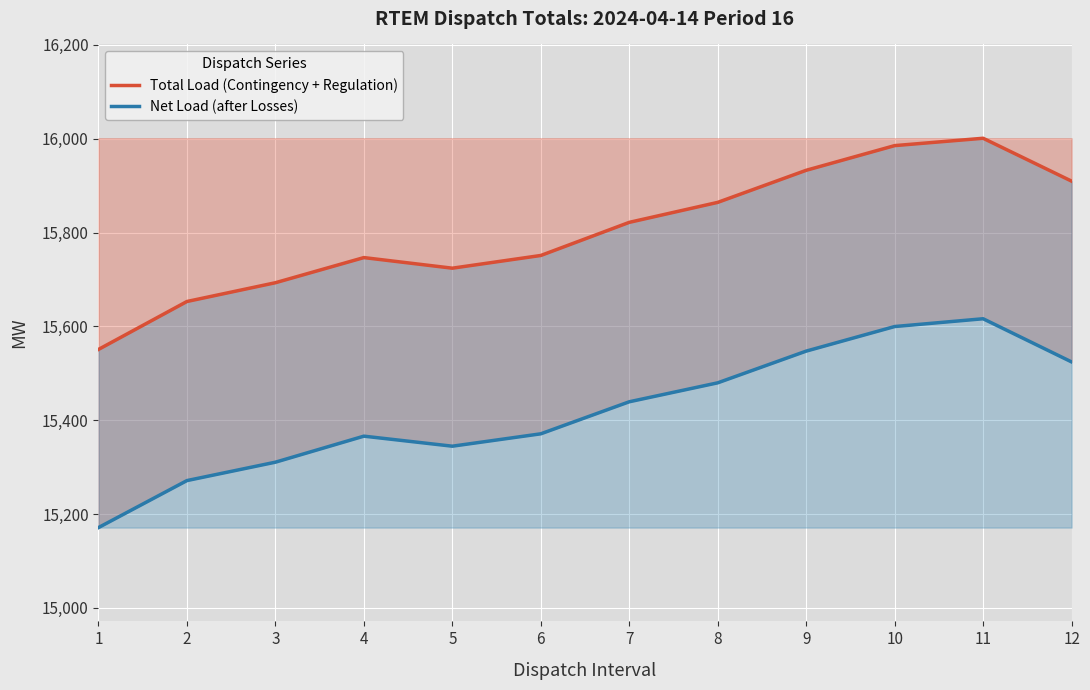

What is the average value of the Total Load (Contingency + Regulation) series?

15802.8